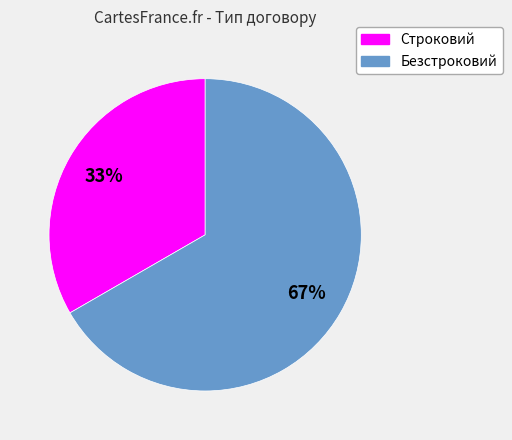

How many slices are in this pie chart?

2